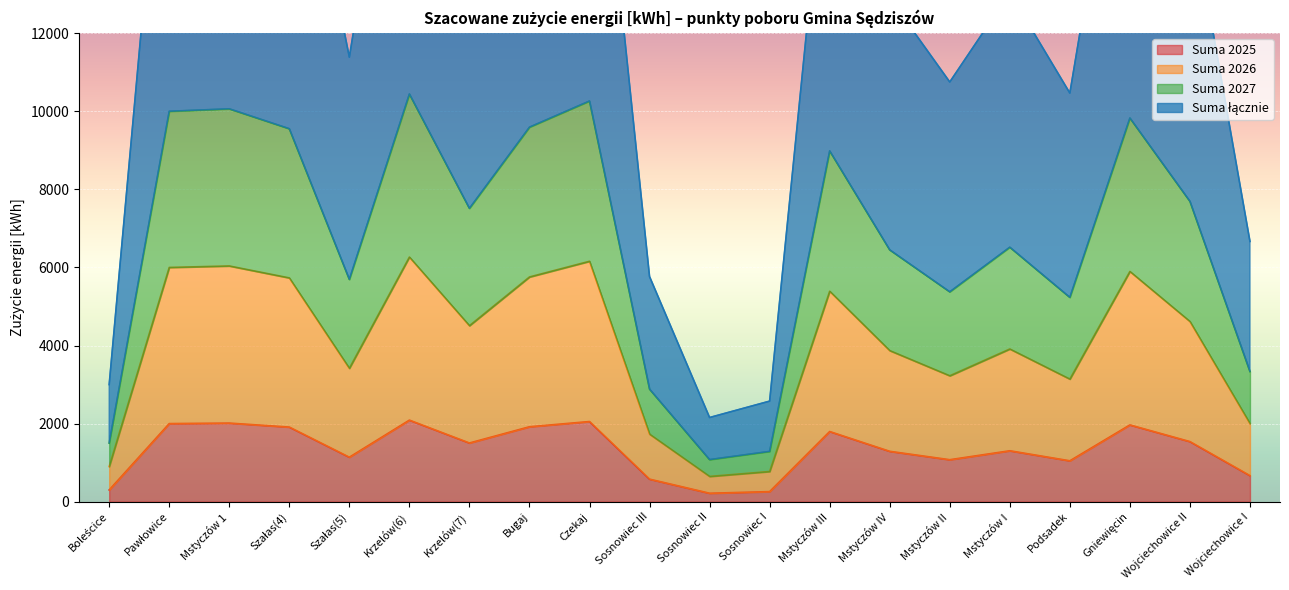

How many lines are shown in the chart?

4